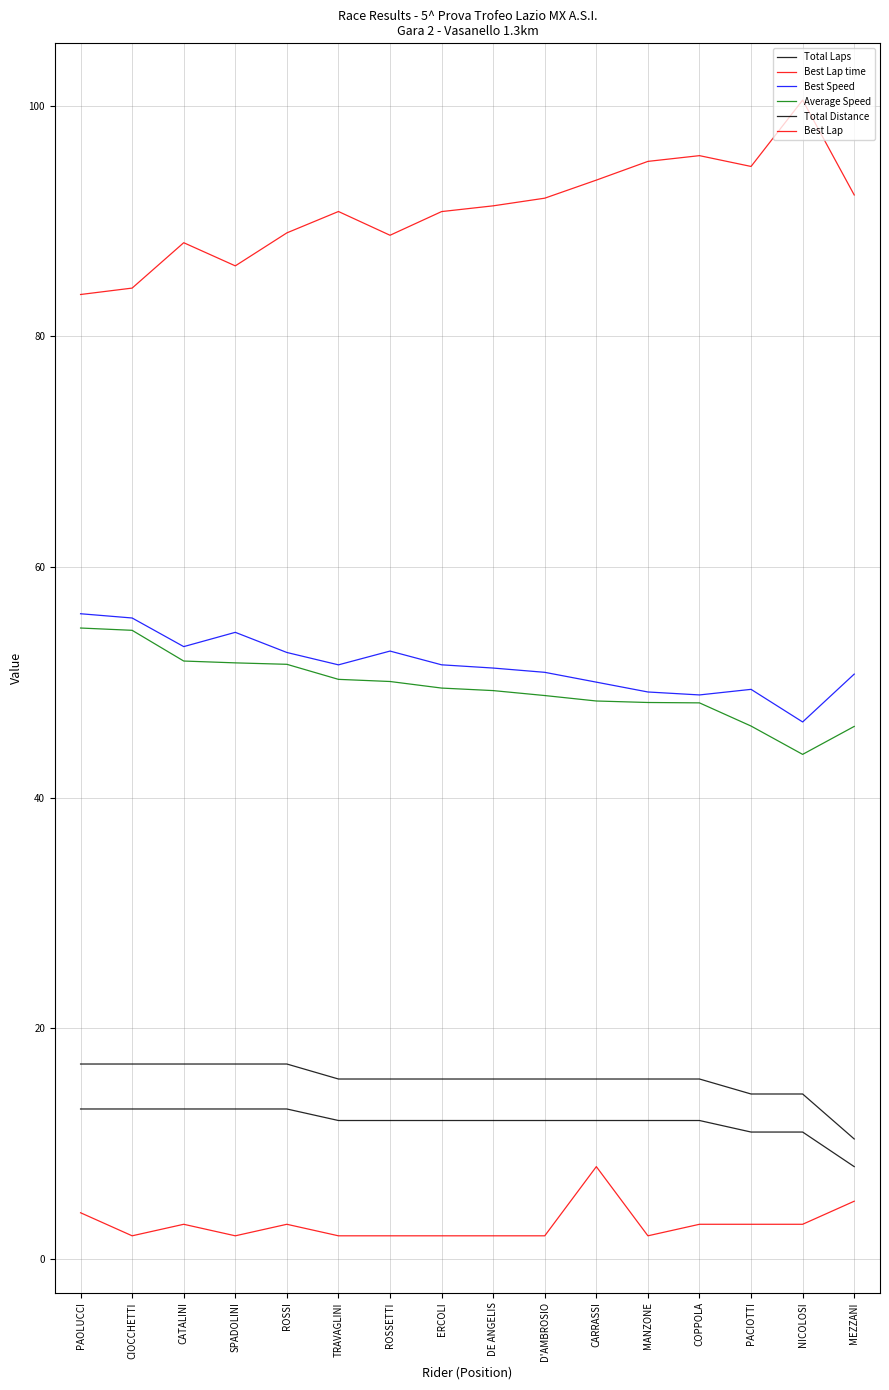

Does the chart display data point markers on the line(s)?

No